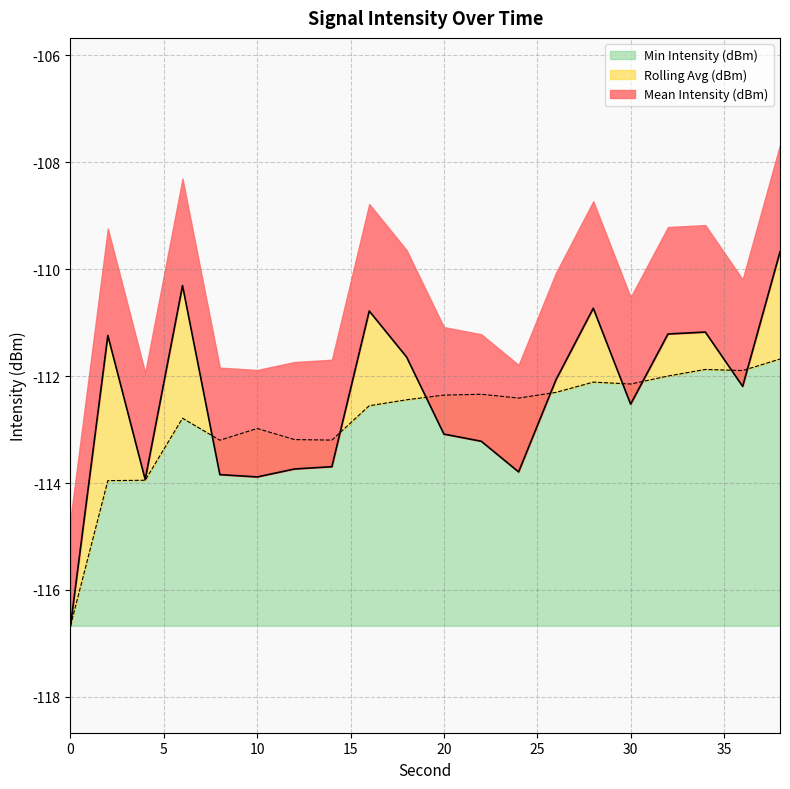

How many lines are shown in the chart?

2